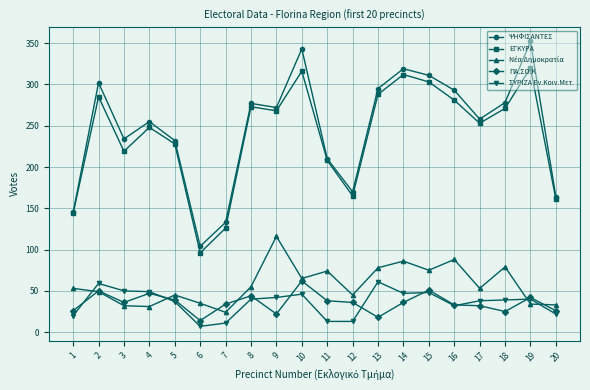

What is the sum of all ΕΓΚΥΡΑ values?

4765